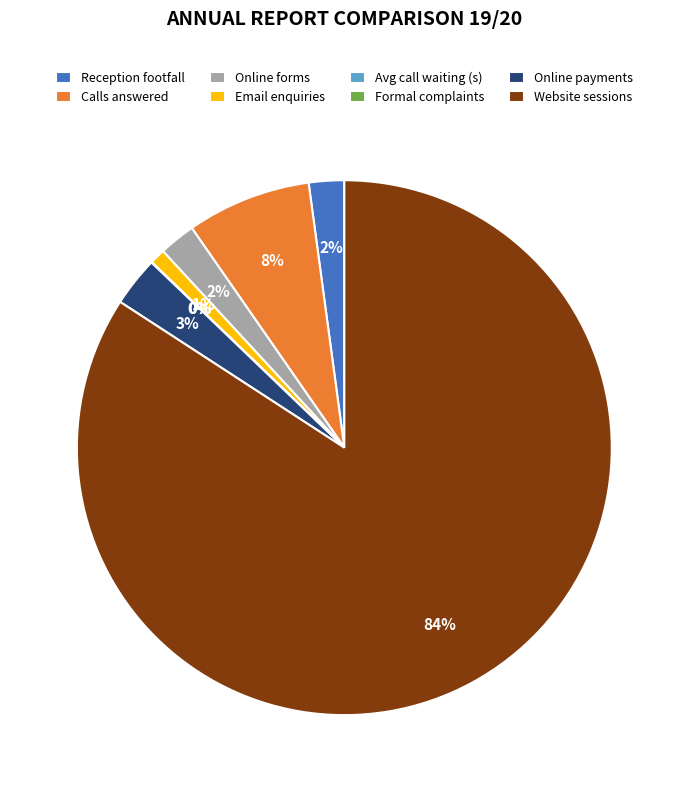

Does any single category account for the majority?

Yes